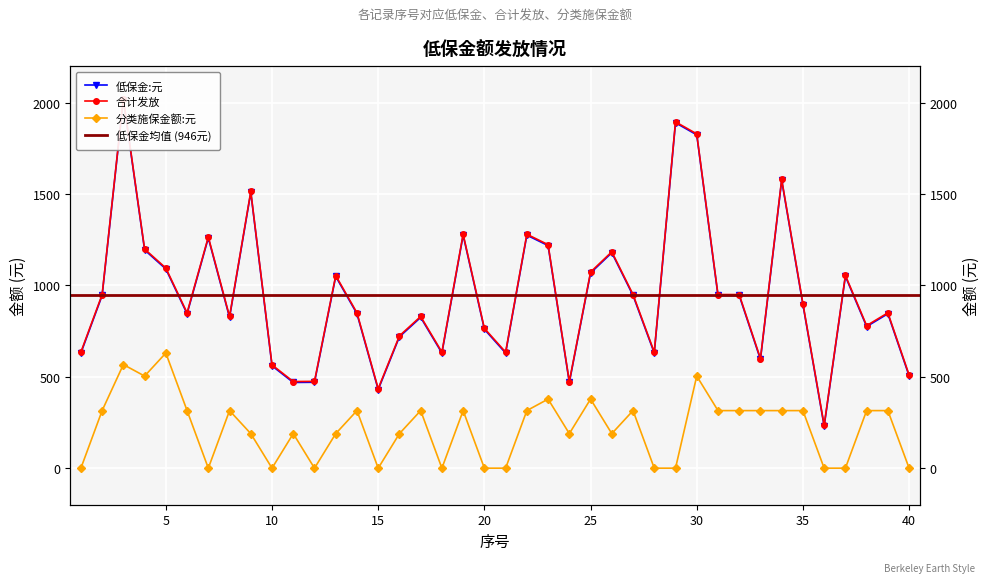

Which category has the highest value in the 合计发放 series?

3